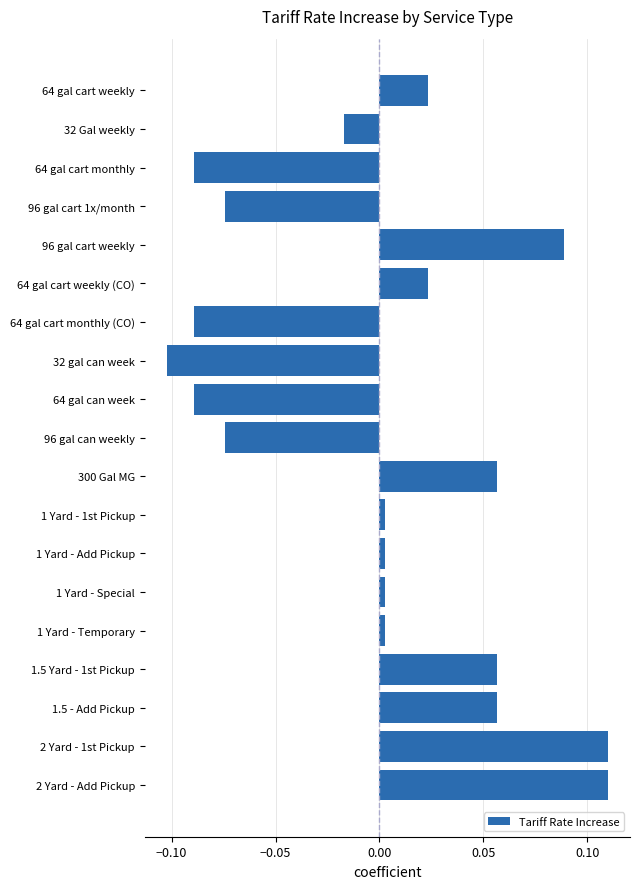

The chart shows a value of -0.1 at 96 gal can weekly. True or false?

True